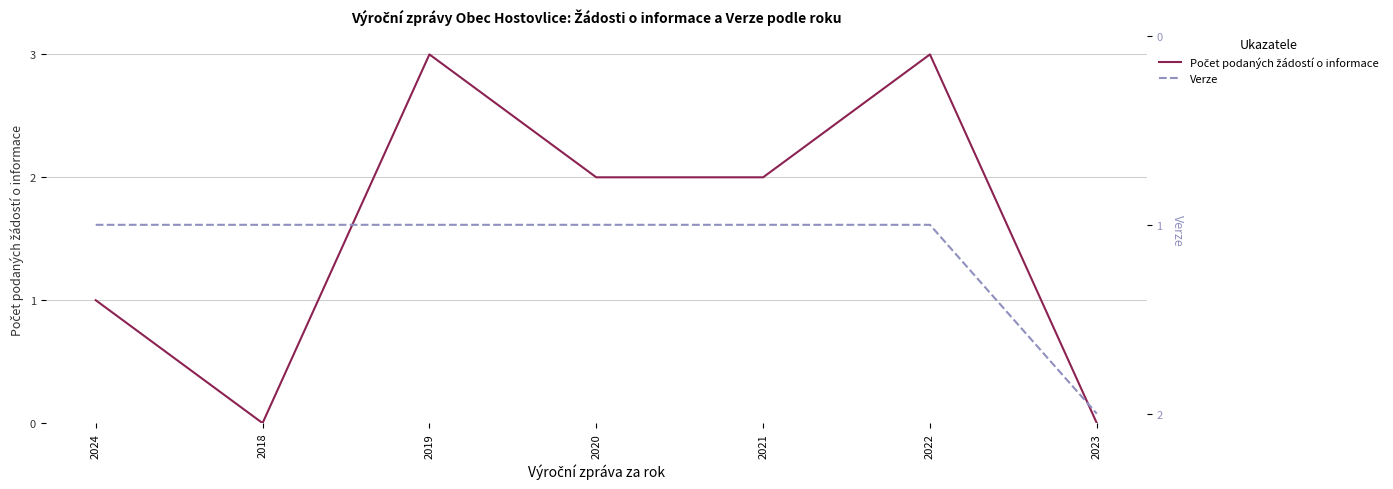

What are all the series names shown in the legend?

Počet podaných žádostí o informace, Verze